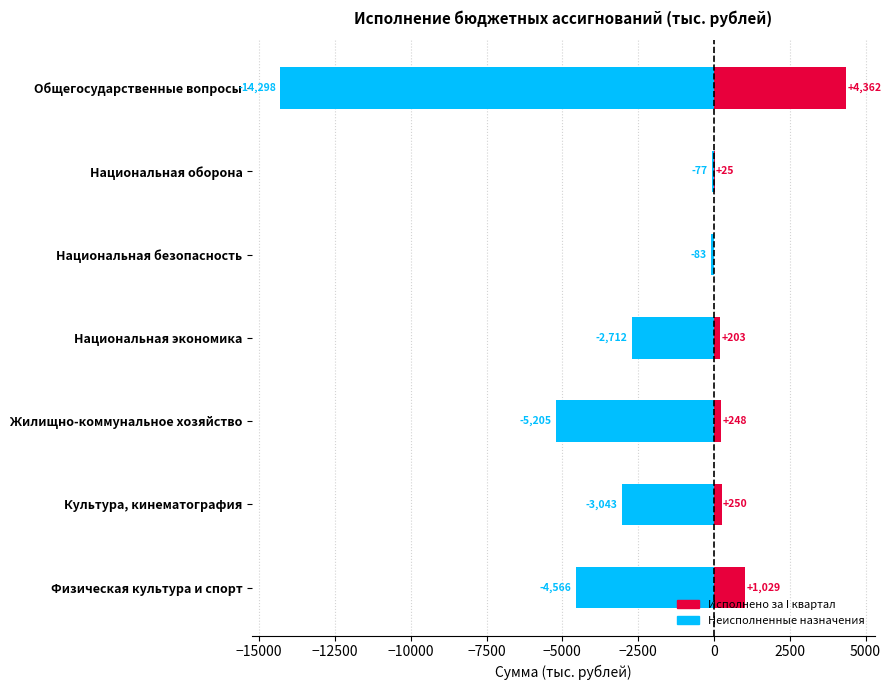

What is the value of the Исполнено за I квартал bar at the 7th from the left?

1028.7